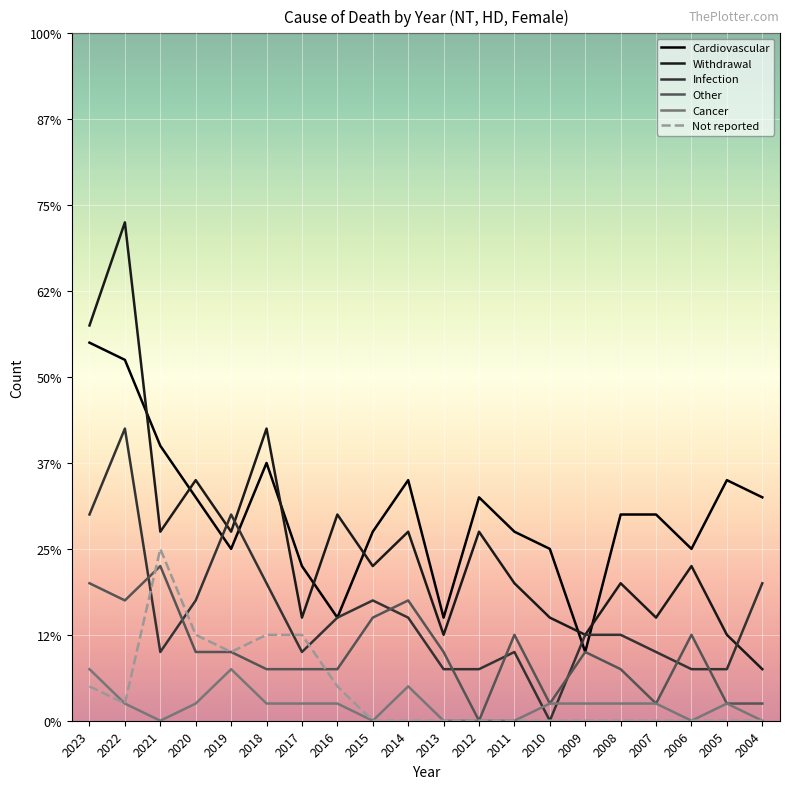

At how many categories does at least one series exceed 20?

2